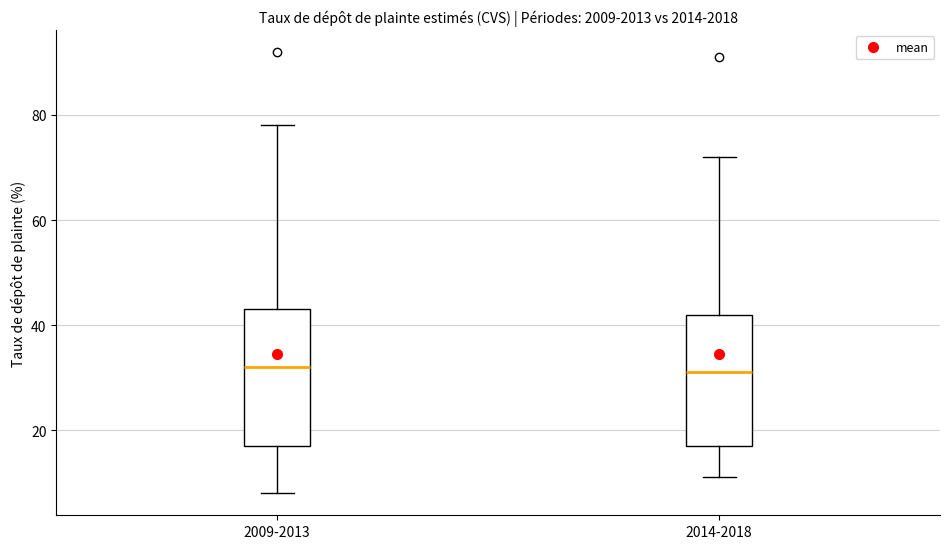

Reading left to right, transcribe this box plot: for each box, give where its median line is, the range the box spans, and where its two whiskers end, as read against the y-axis. The values are not printed on the chart, so give them approximately, as read against the axis.

2009-2013: median 32, box 18 to 44, whiskers 8 to 78
2014-2018: median 32, box 18 to 42, whiskers 12 to 72